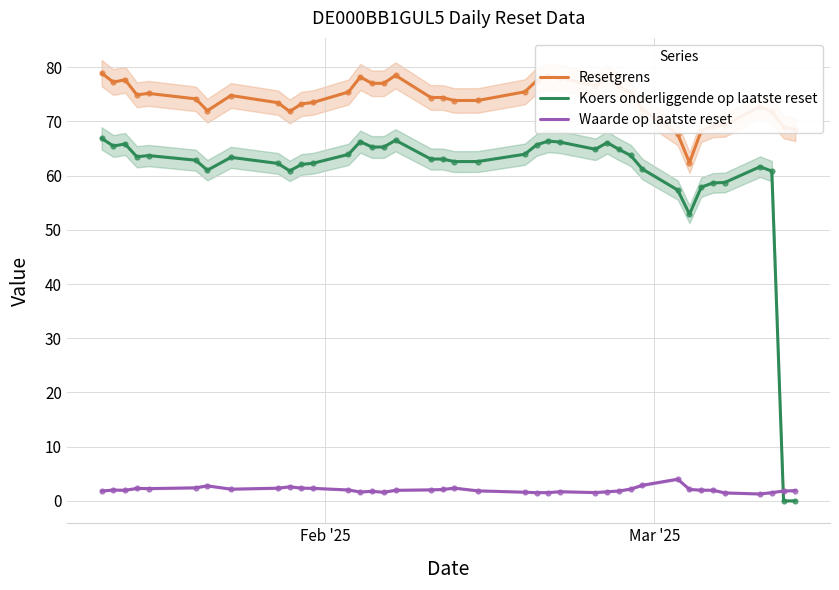

Which series reaches the maximum Y coordinate?

Resetgrens